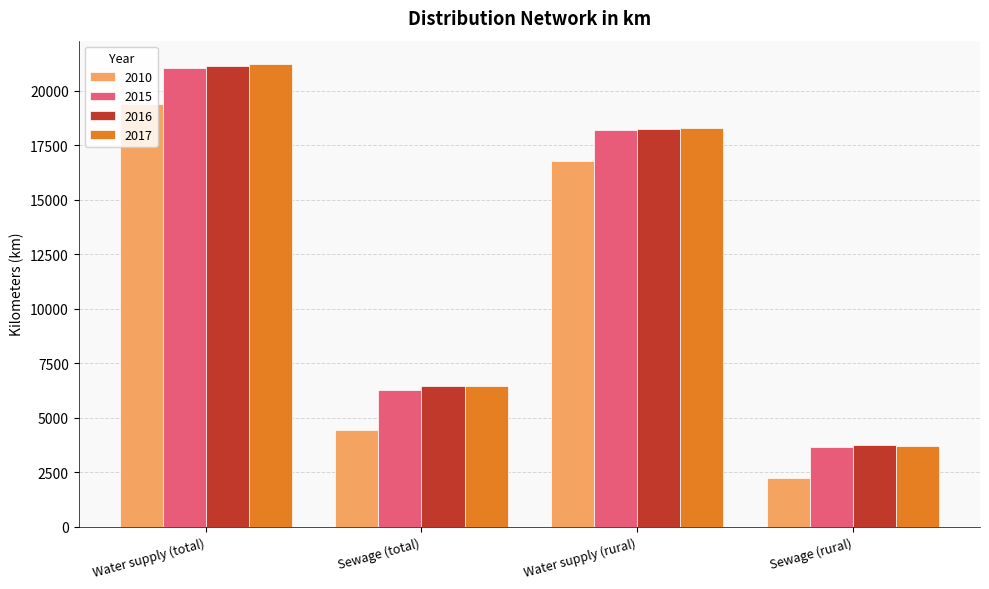

What position from the right is Sewage (rural)?

1